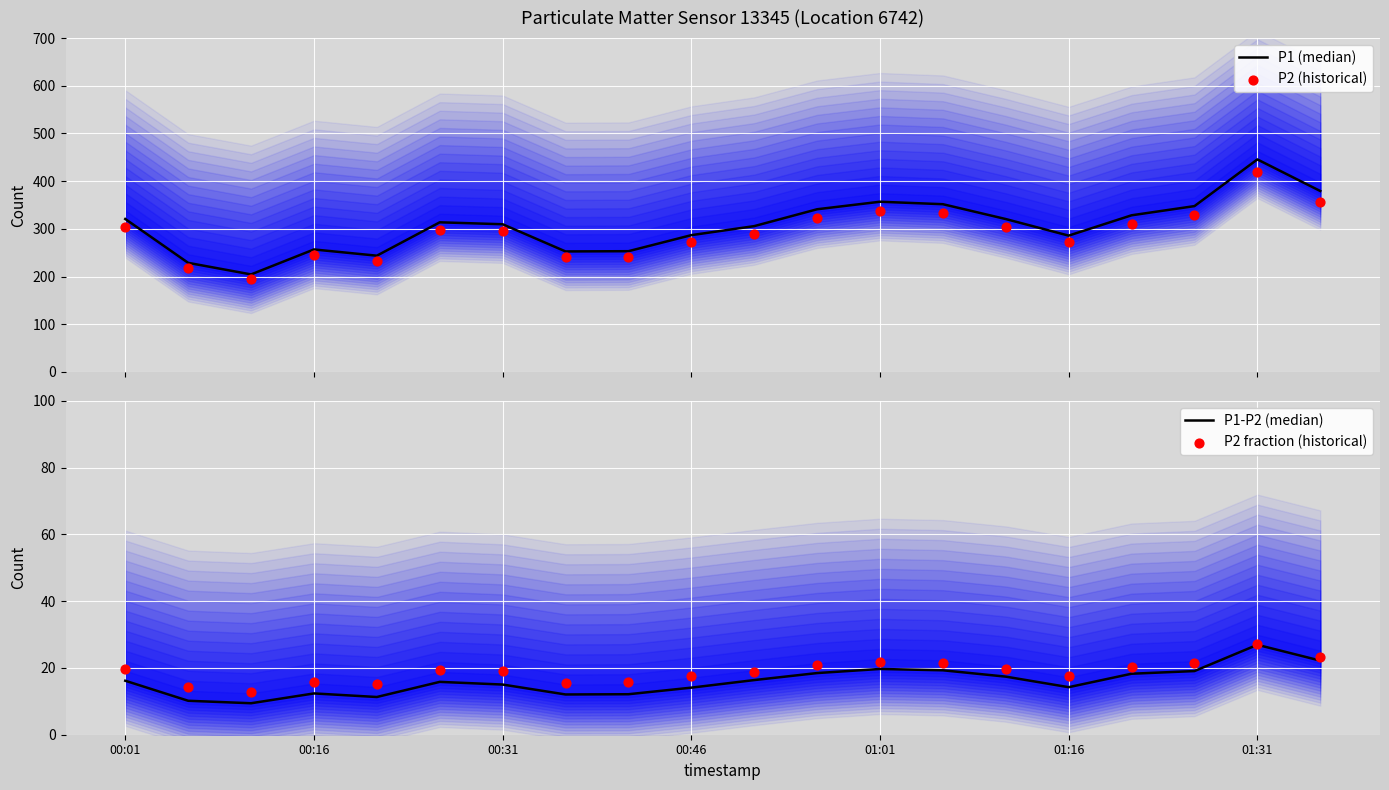

At how many categories does at least one series exceed 408?

1